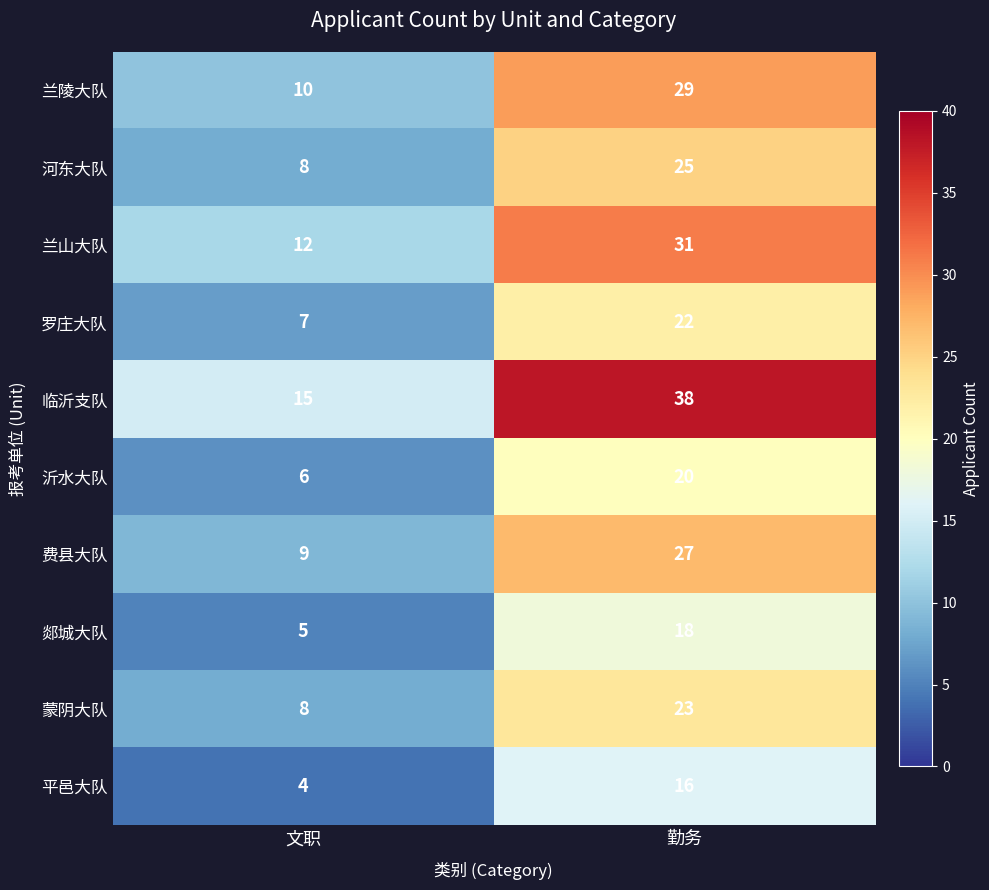

What value does the 费县大队 series have at 勤务?

27